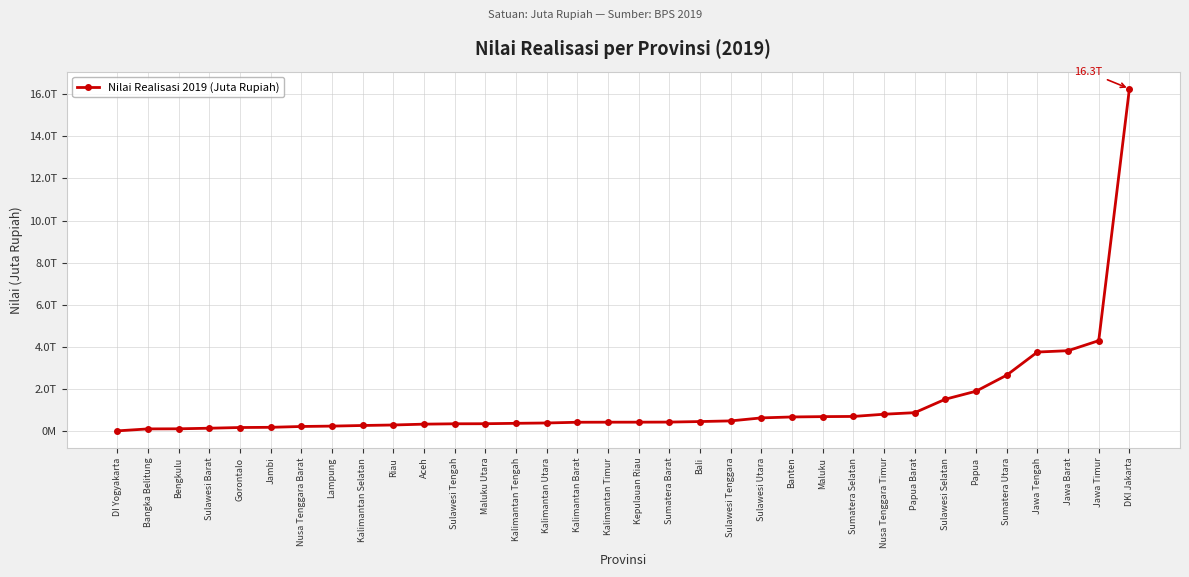

What is the average value?

1304879